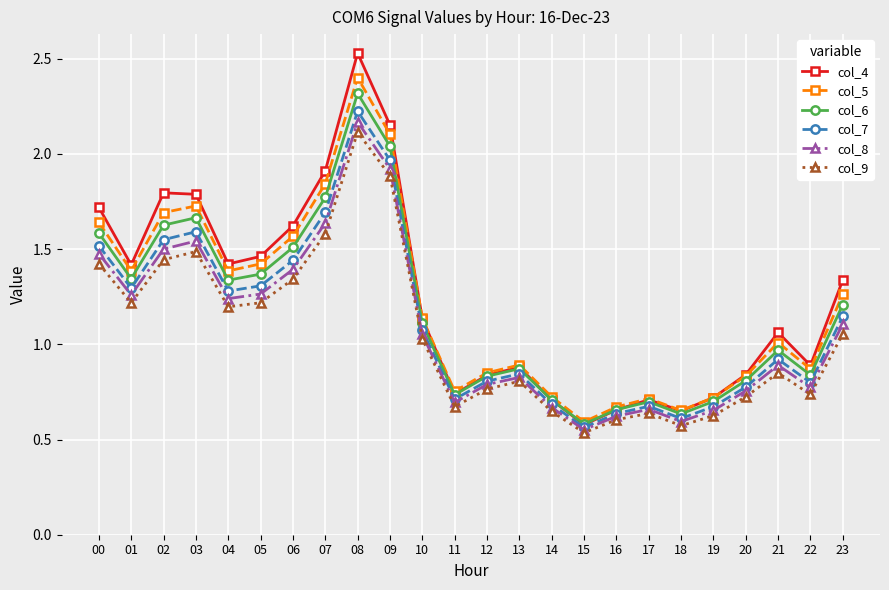

Which series has the widest spread of values?

col_4